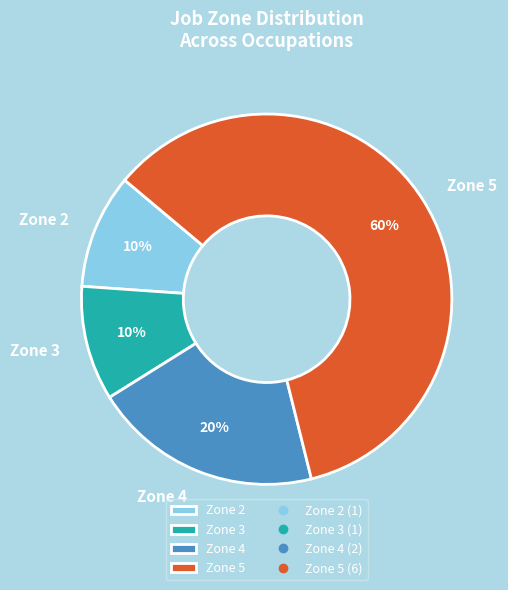

Which category has the biggest portion of the pie?

Zone 5